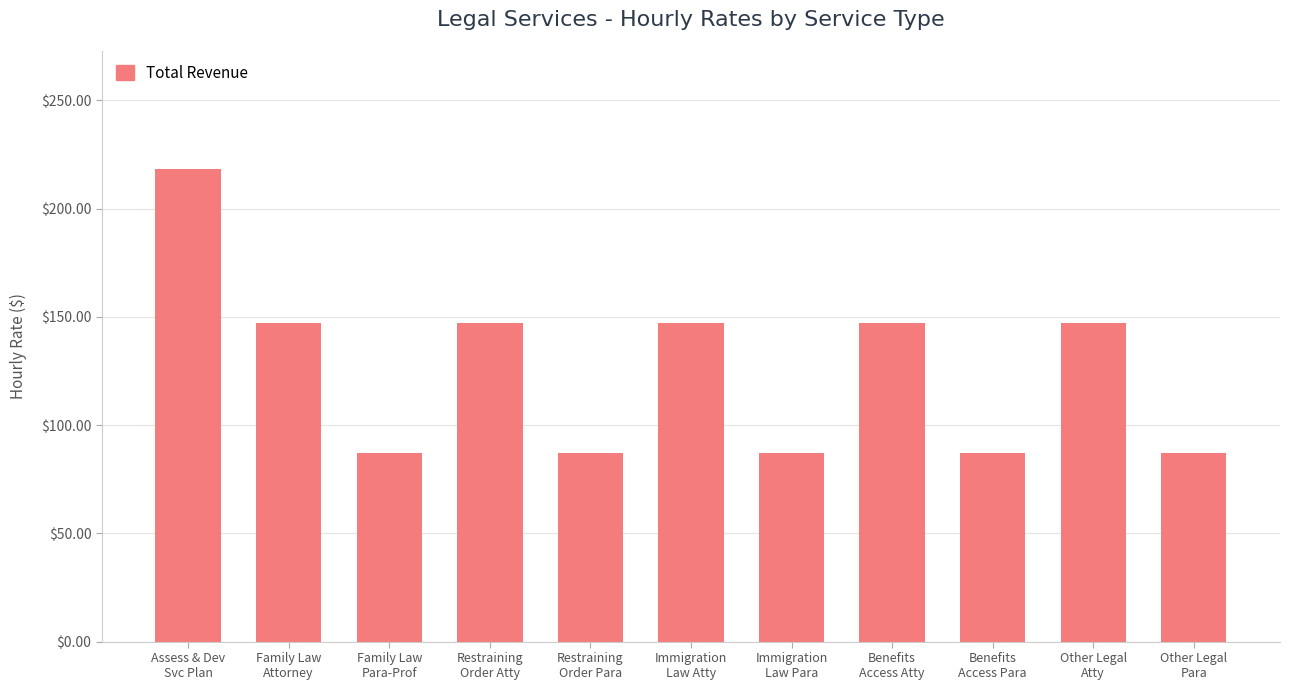

What is the approximate value at Benefits
Access Para?

87.3